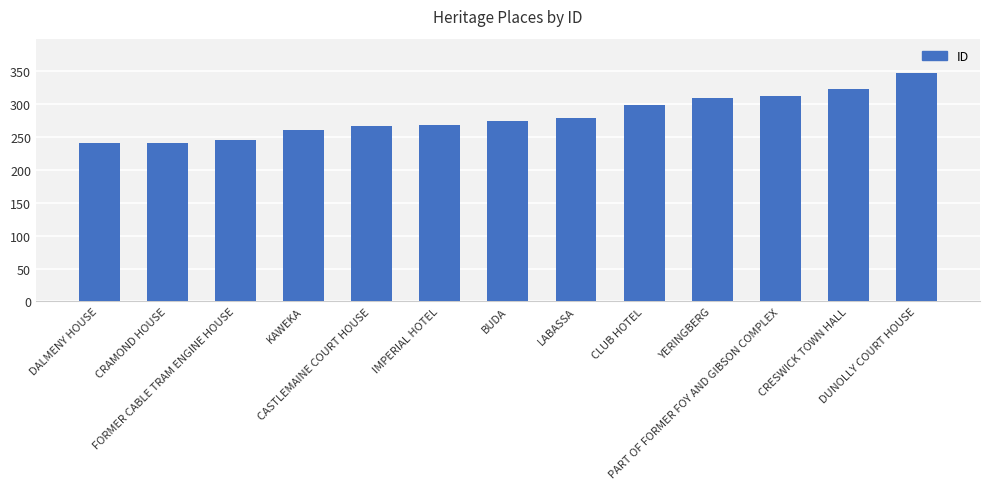

What is the greatest value displayed?

347